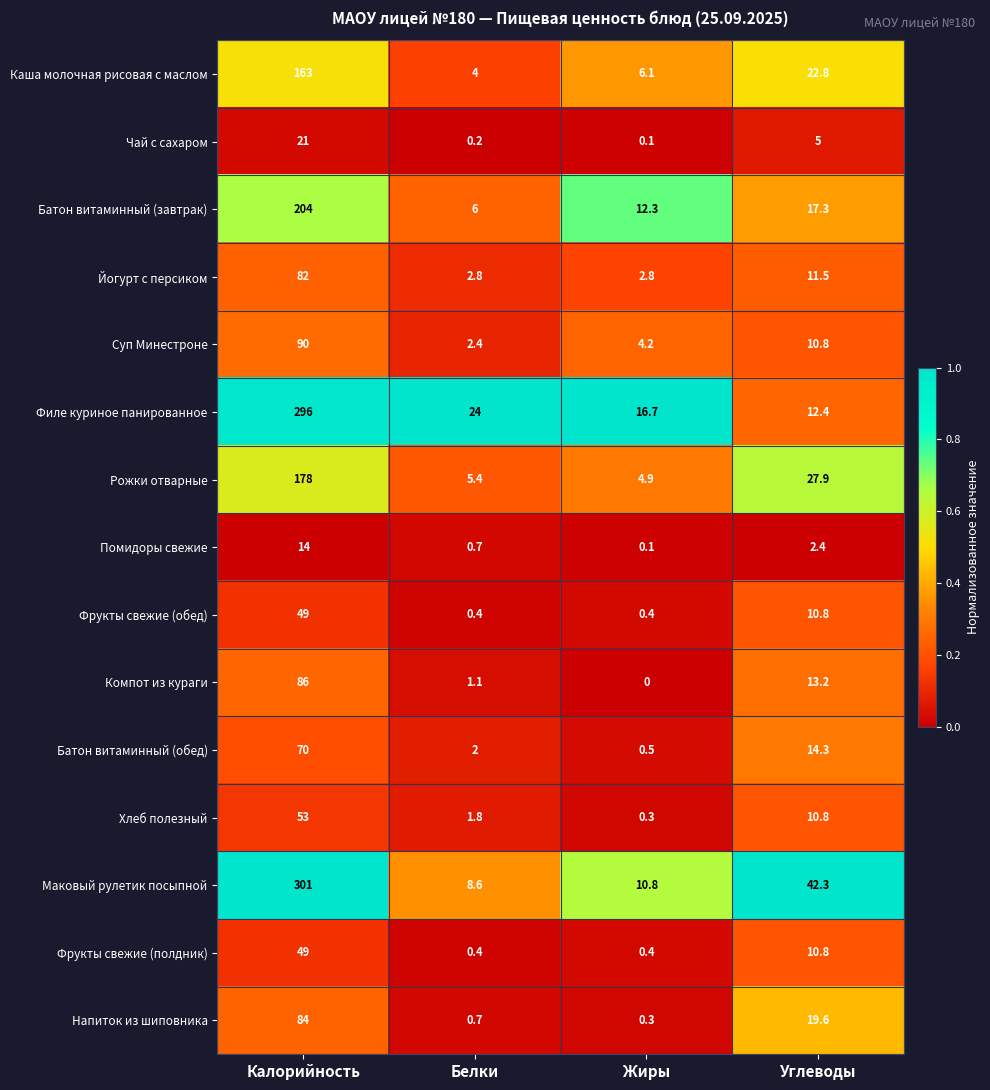

Is it true that Маковый рулетик посыпной equals 19.0 at Жиры?

False